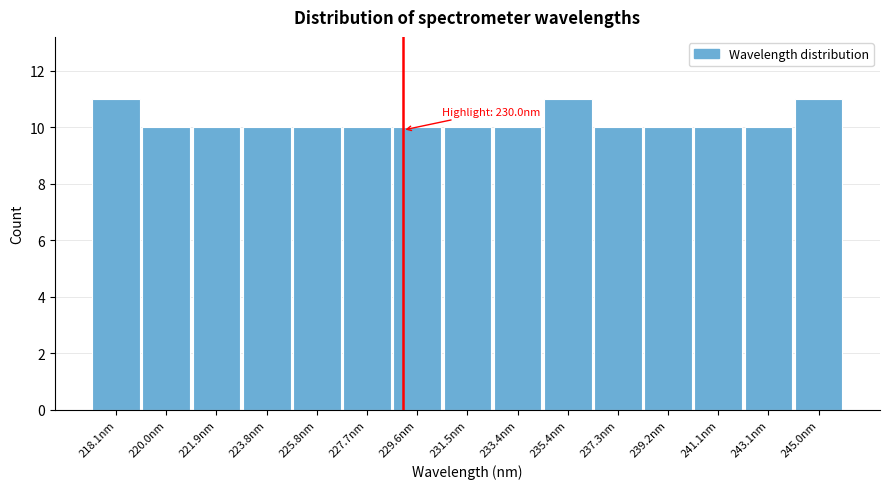

Reading left to right, extract all data points from this chart.

218.1nm=11	220.0nm=10	221.9nm=10	223.8nm=10	225.8nm=10	227.7nm=10	229.6nm=10	231.5nm=10	233.4nm=10	235.4nm=11	237.3nm=10	239.2nm=10	241.1nm=10	243.1nm=10	245.0nm=11